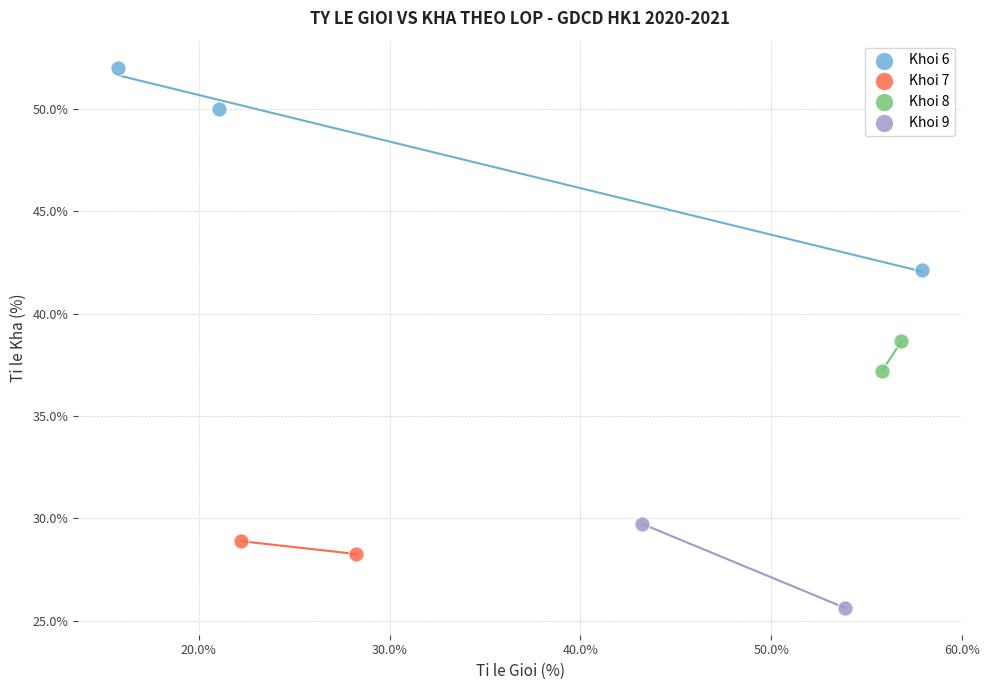

What are all the series names shown in the legend?

Khoi 6, Khoi 7, Khoi 8, Khoi 9